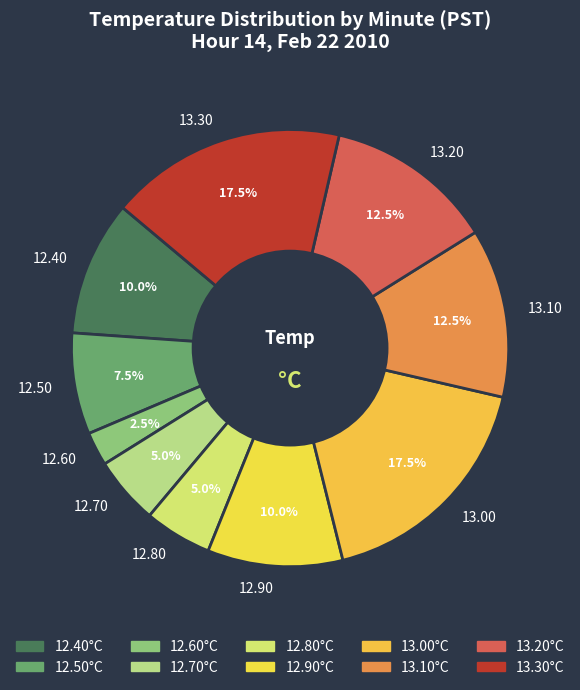

To the nearest percent, what is the average slice percentage?

10%